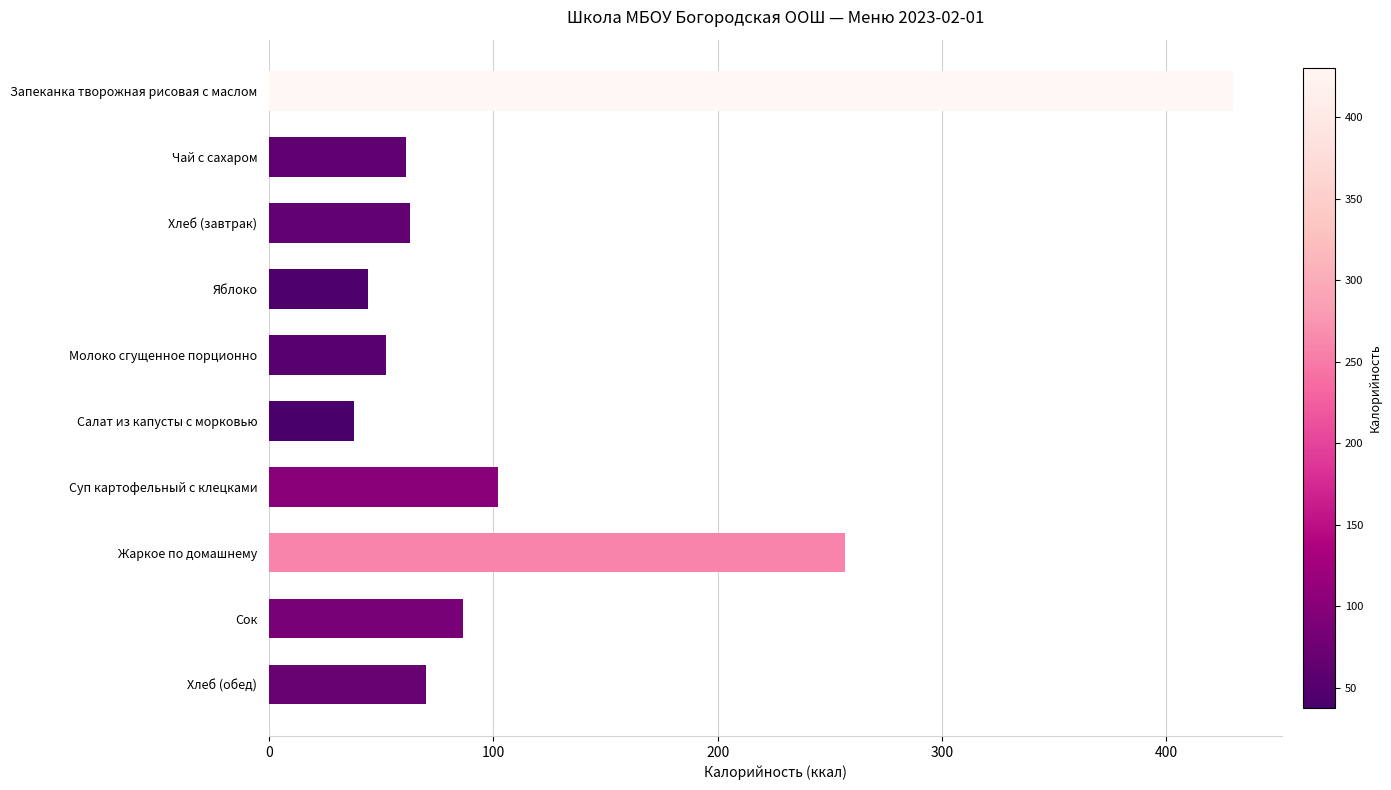

Reading top to bottom, what are all the values shown in this chart?

430.0	61.0	63.0	44.0	52.0	38.0	102.0	257.0	86.6	70.0